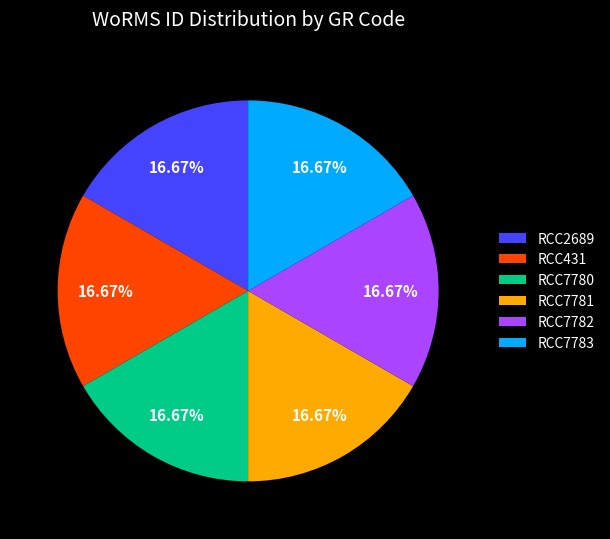

Is there a majority slice in this chart?

No